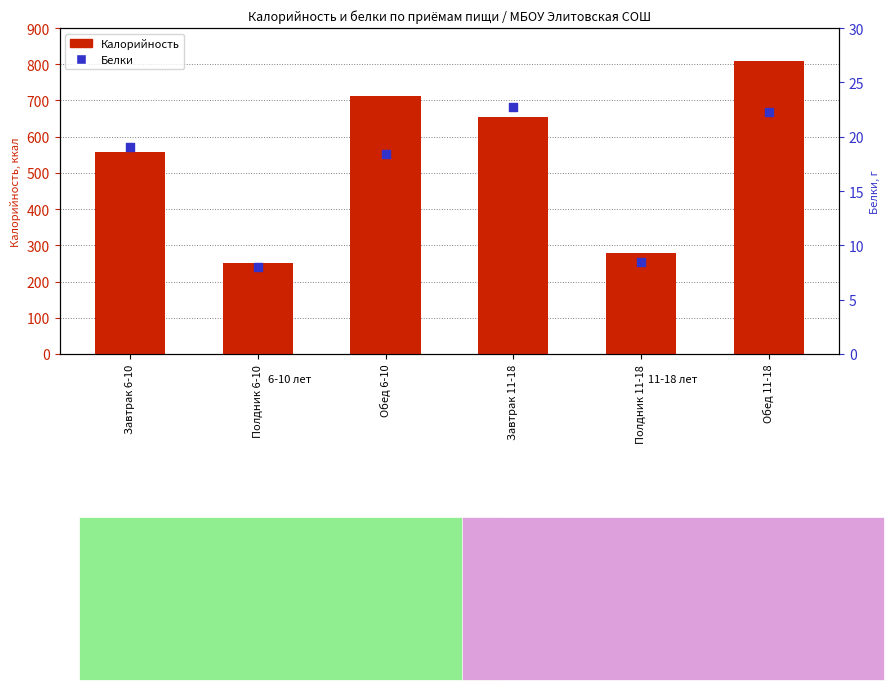

Which series has the largest Y range (max minus min)?

Калорийность